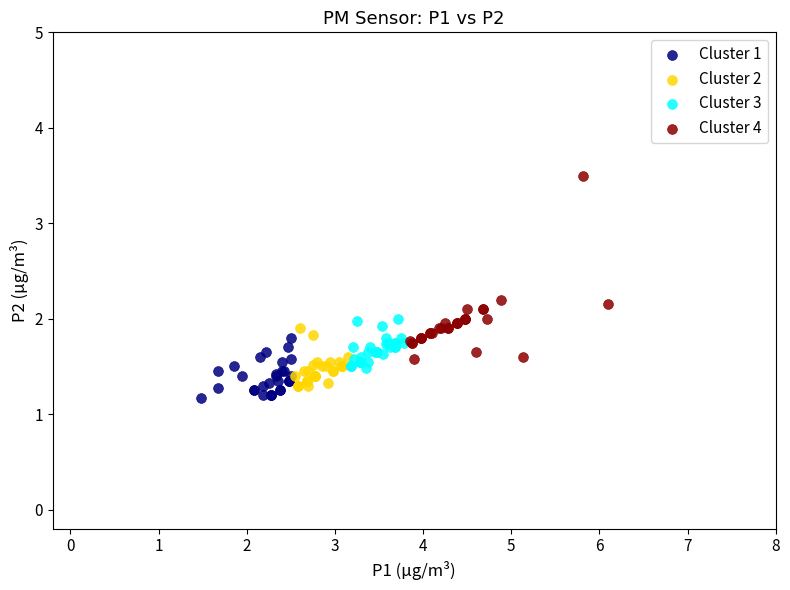

Which series reaches the maximum Y coordinate?

Cluster 4